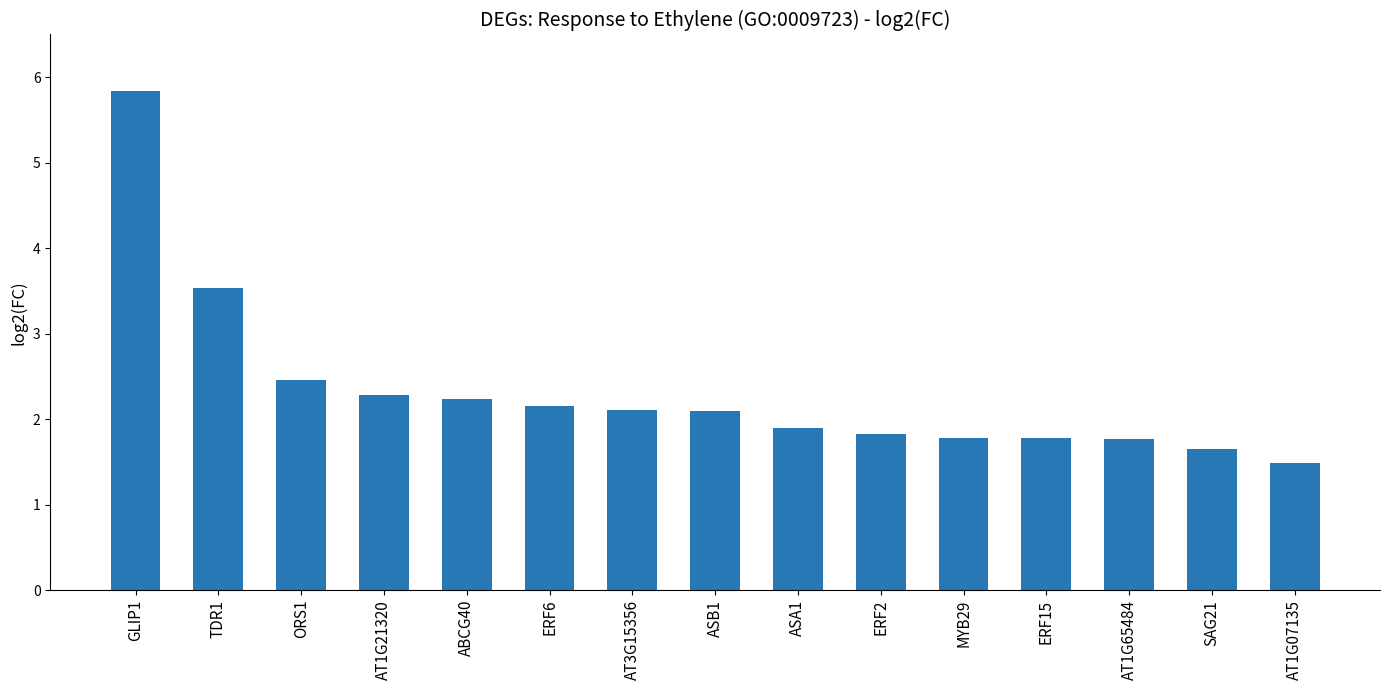

Which has a higher value, SAG21 or ASB1?

ASB1